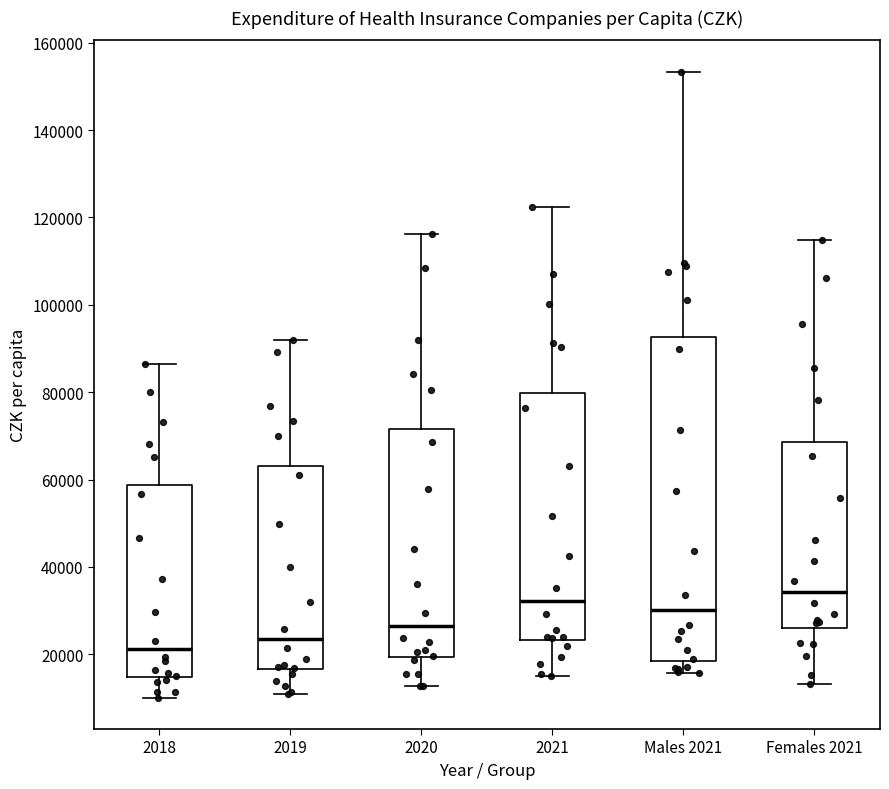

Which box has the lowest median line?

2018